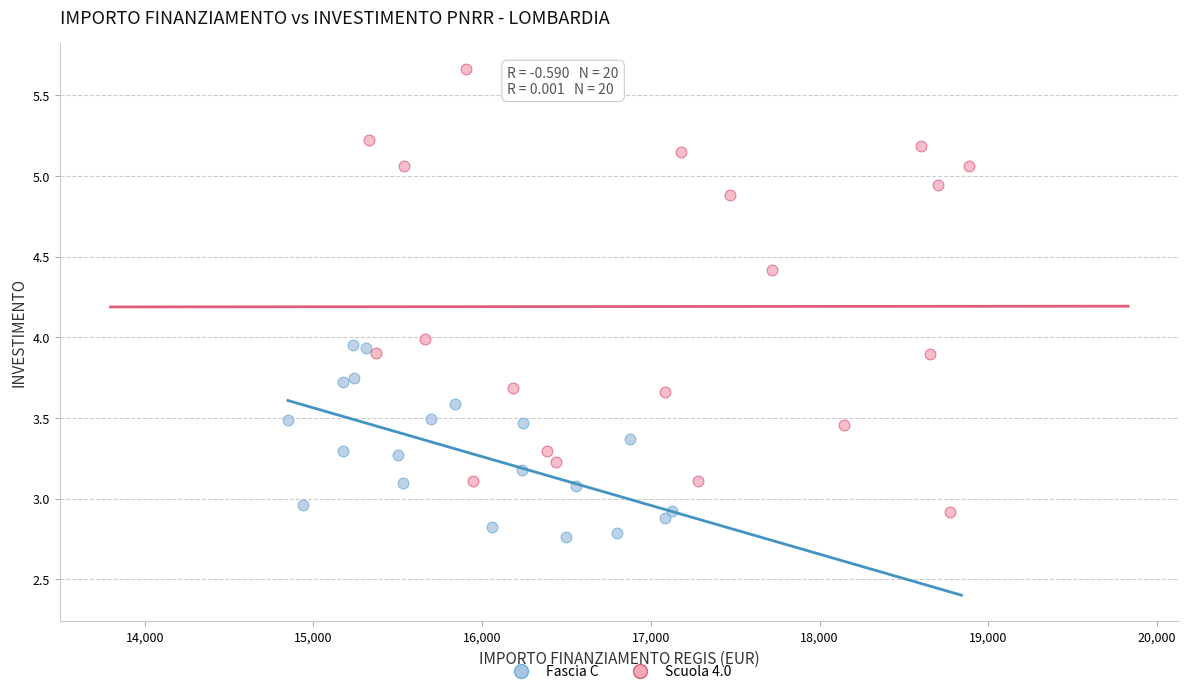

Which series contains the lowest Y value?

Fascia C